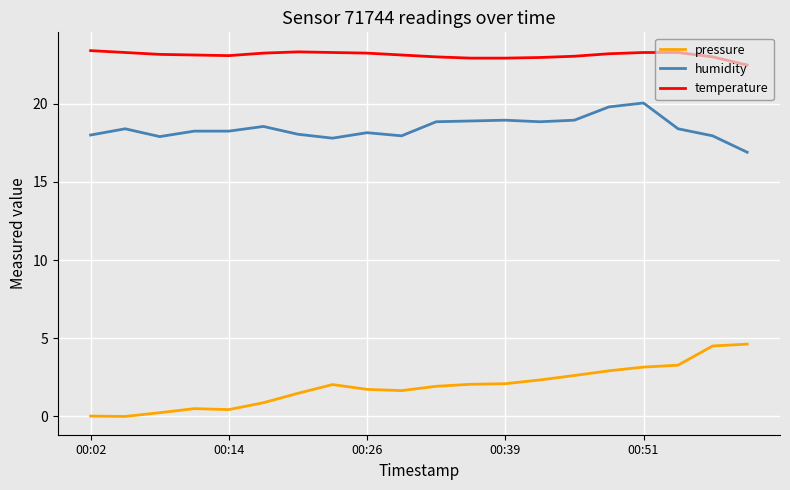

How many lines are shown in the chart?

3